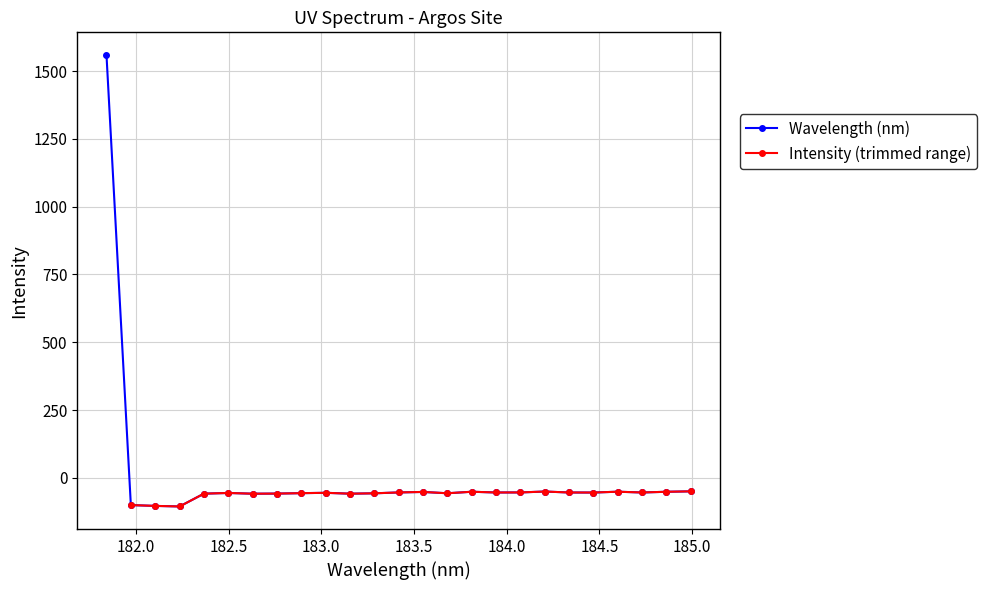

True or false: Wavelength (nm) has more than 1 points higher than both neighbors.

True